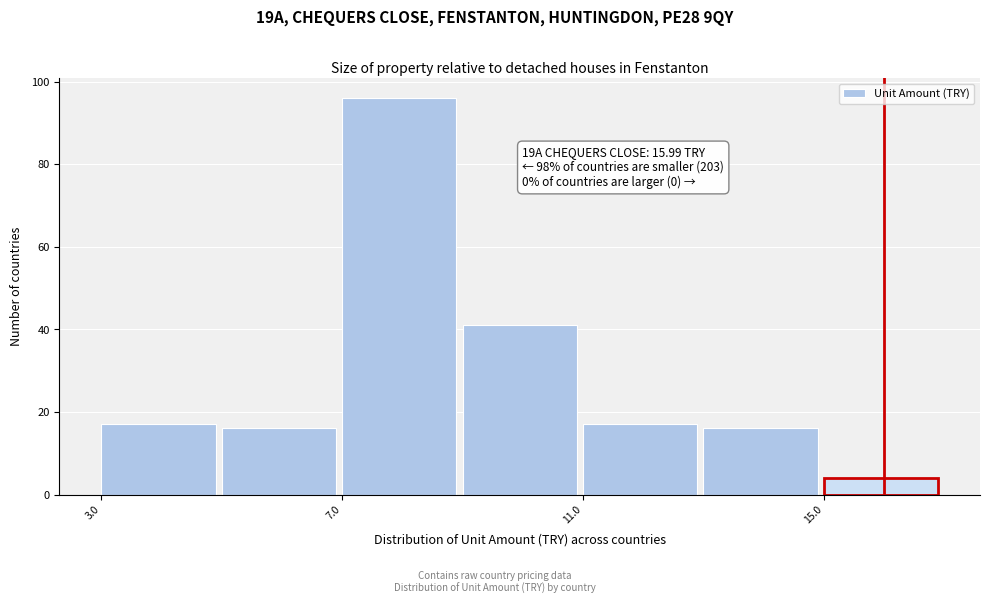

Over which range of the x-axis is the bar tallest?

7 to 9